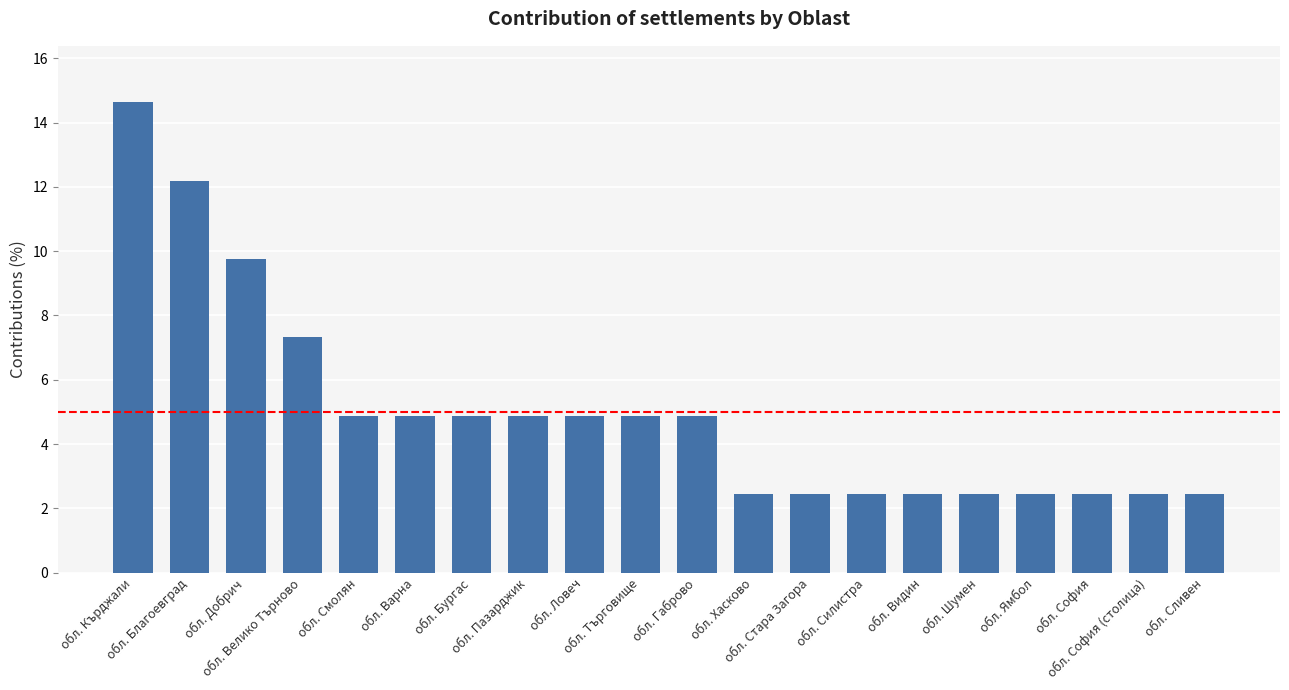

At which category does the chart reach its peak across all series?

обл. Кърджали